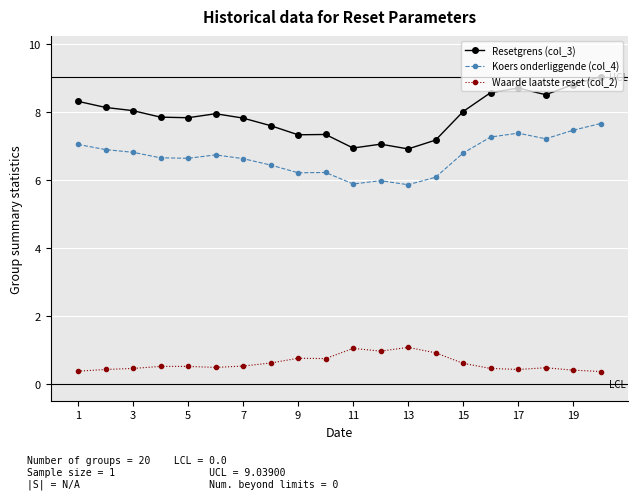

What is the greatest value displayed?

9.0